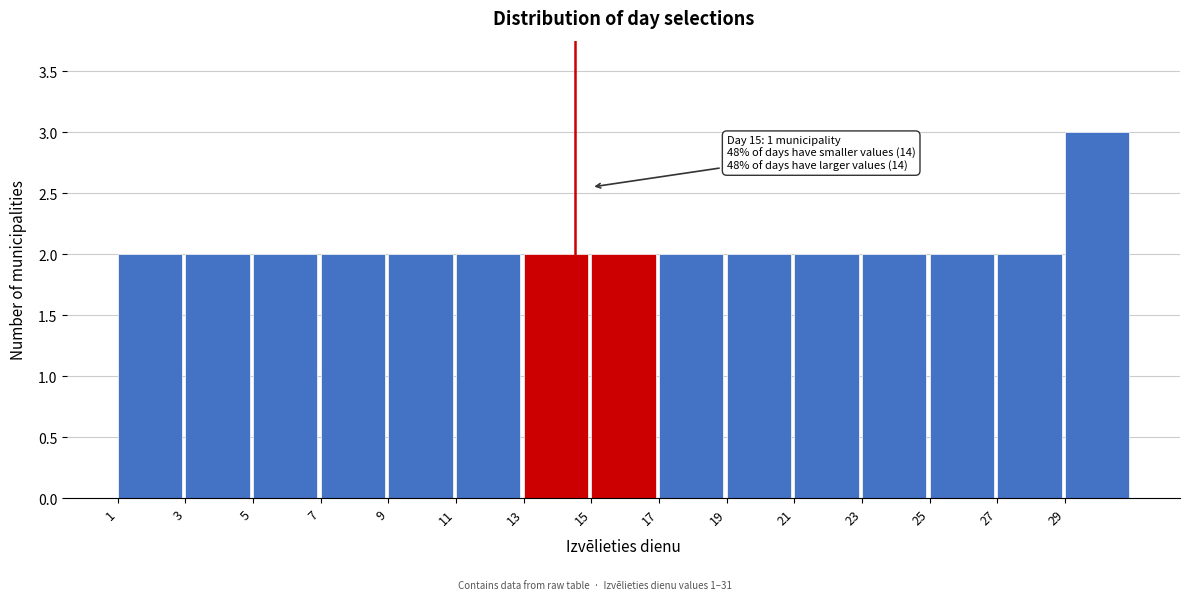

Which range on the x-axis has the tallest bar?

29 to 31